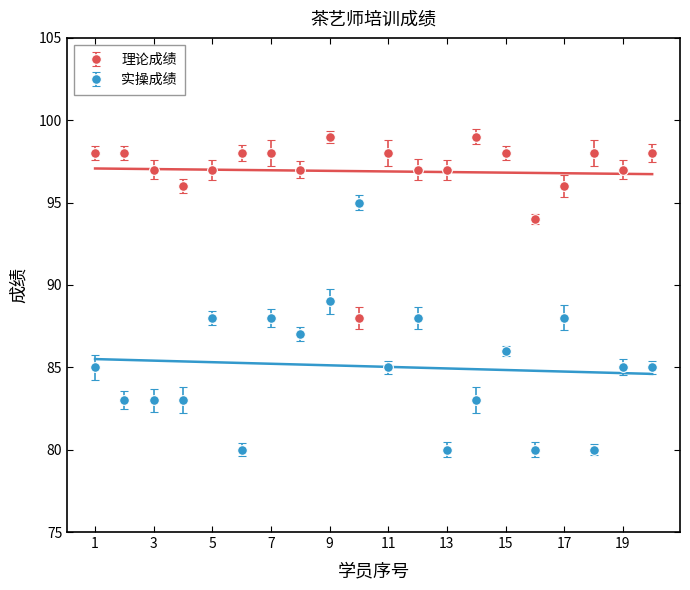

Reading right to left, transcribe all the data shown in this chart.

理论成绩: 20=98	19=97	18=98	17=96	16=94	15=98	14=99	13=97	12=97	11=98	10=88	9=99	8=97	7=98	6=98	5=97	4=96	3=97	2=98	1=98
实操成绩: 20=85	19=85	18=80	17=88	16=80	15=86	14=83	13=80	12=88	11=85	10=95	9=89	8=87	7=88	6=80	5=88	4=83	3=83	2=83	1=85